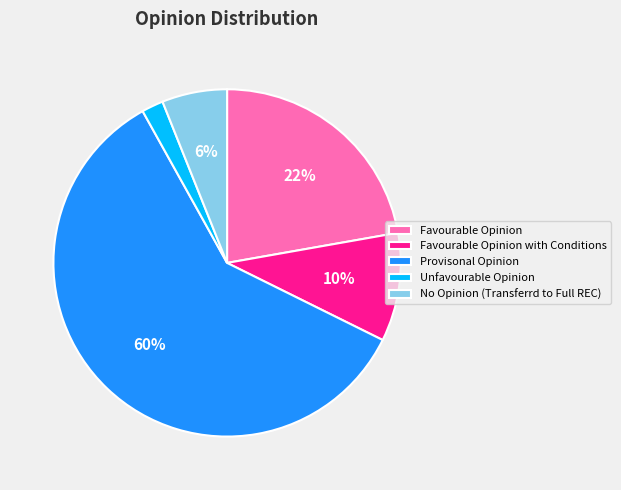

Rank the categories by value from lowest to highest.

Unfavourable Opinion, No Opinion (Transferrd to Full REC), Favourable Opinion with Conditions, Favourable Opinion, Provisonal Opinion